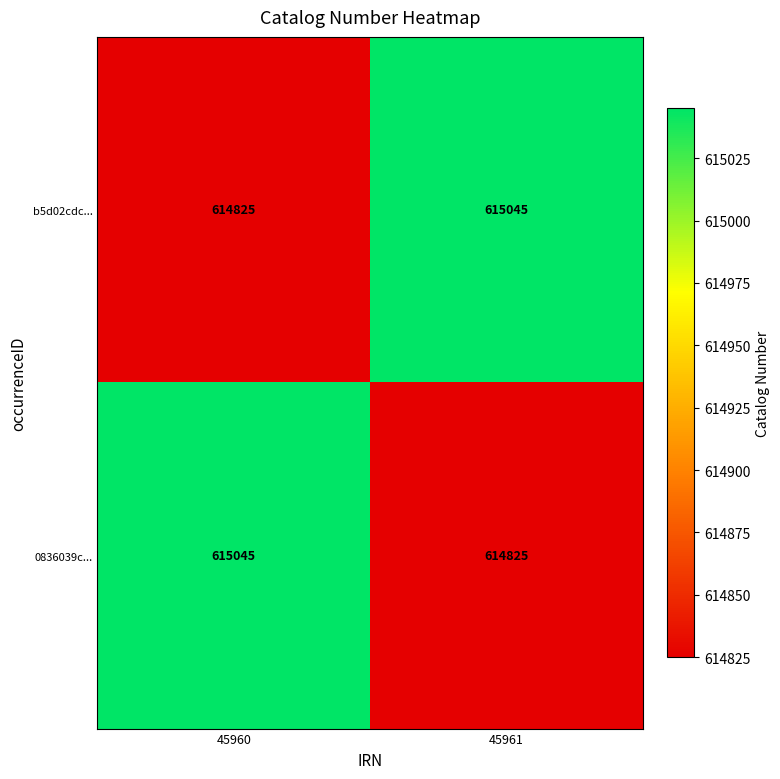

At 45960, list the series in order from smallest to largest.

b5d02cdc..., 0836039c...